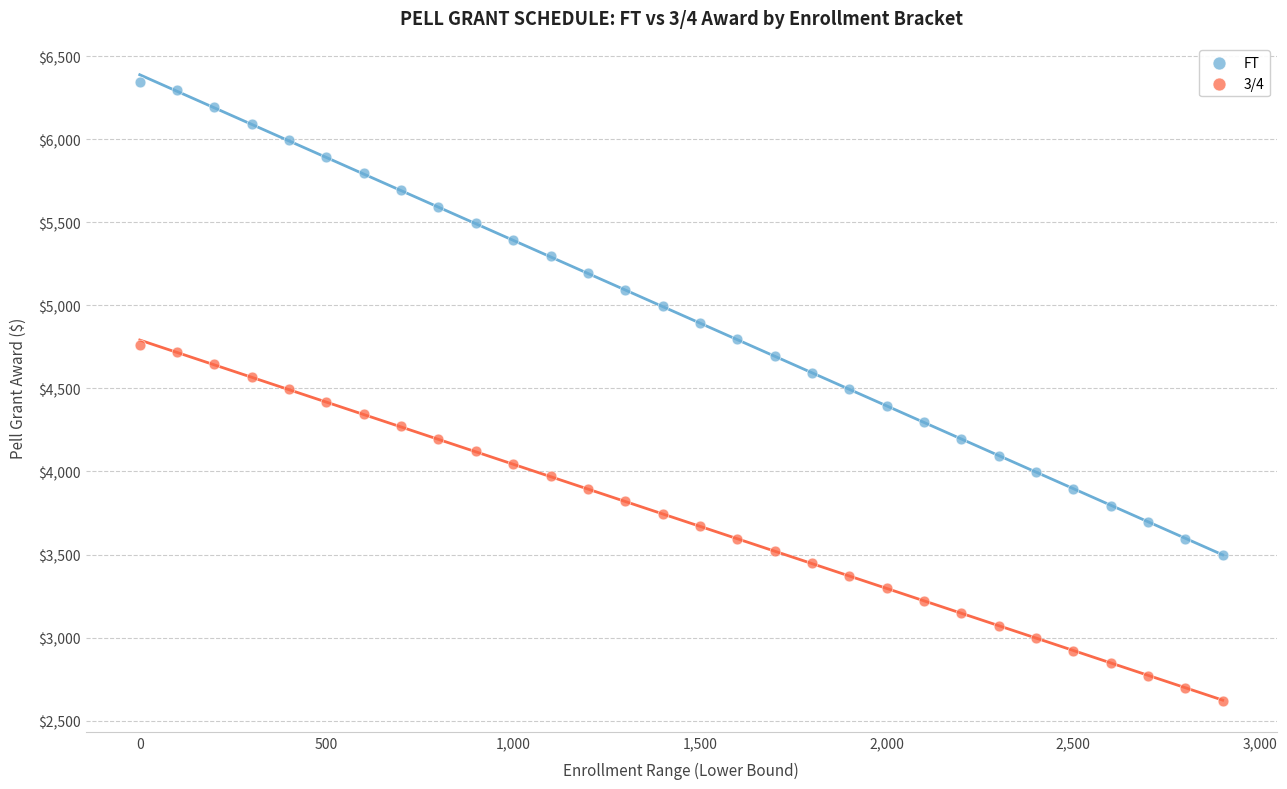

Which series contains the lowest Y value?

3/4